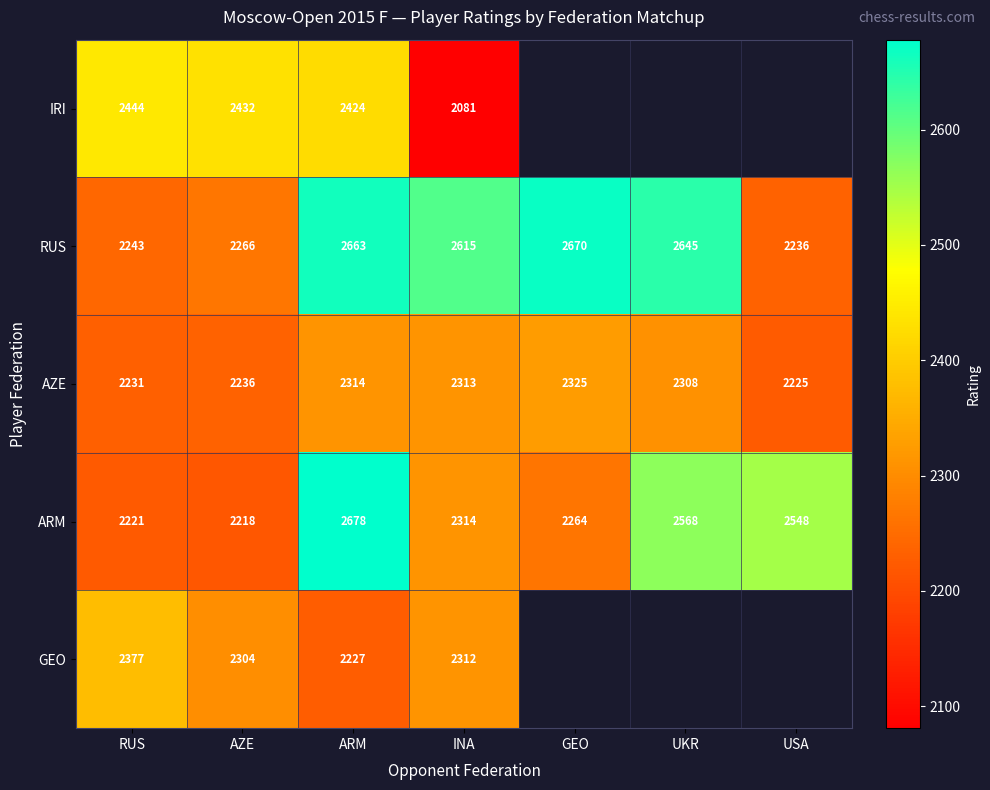

The GEO series shows 3081 at ARM. True or false?

False